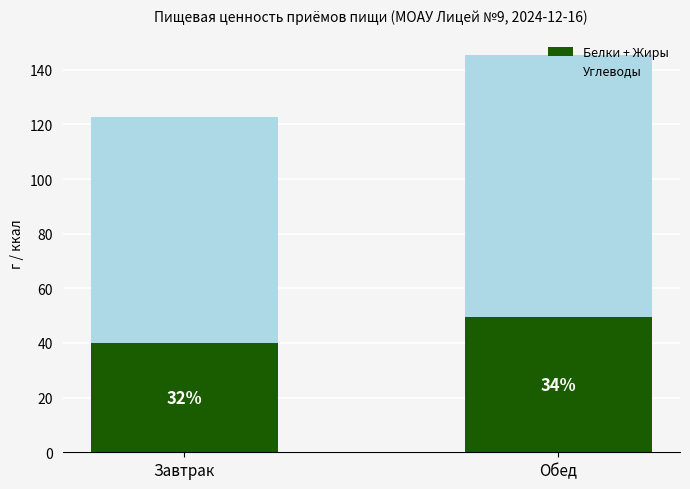

What position from the left is Завтрак?

1